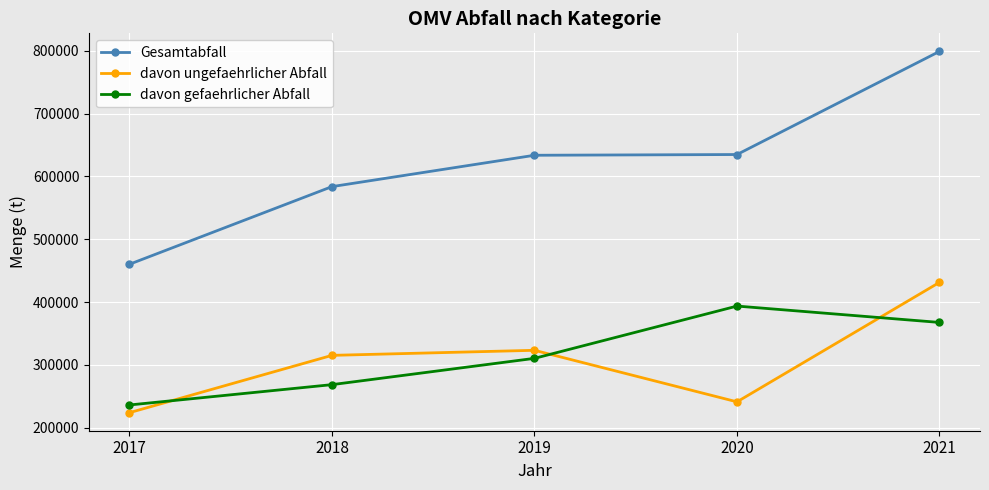

What is the value of the davon gefaehrlicher Abfall point at the 2nd from the left?

268611